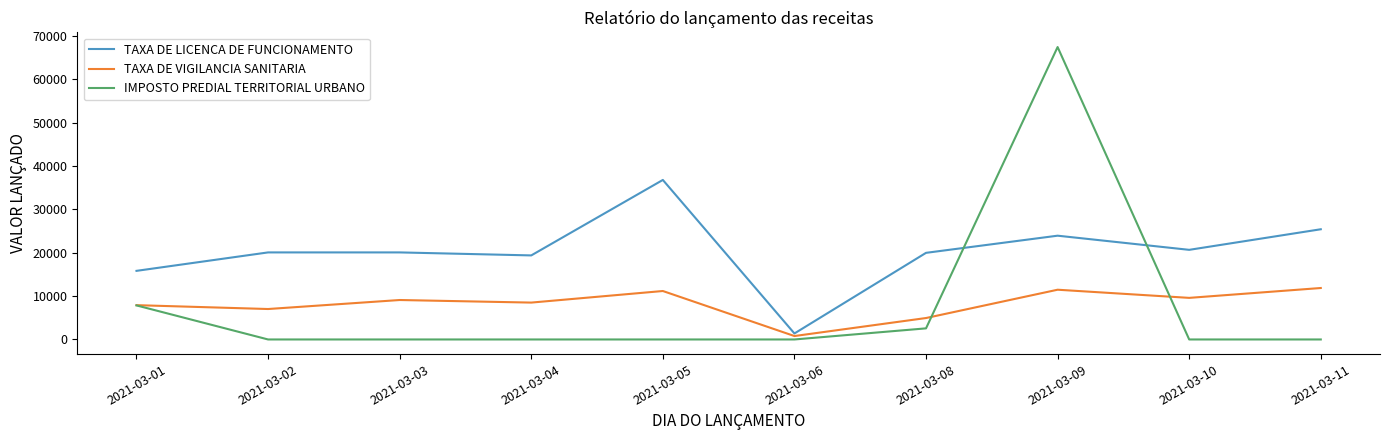

The value of TAXA DE LICENCA DE FUNCIONAMENTO at 2021-03-01 is 10212.3. True or false?

False